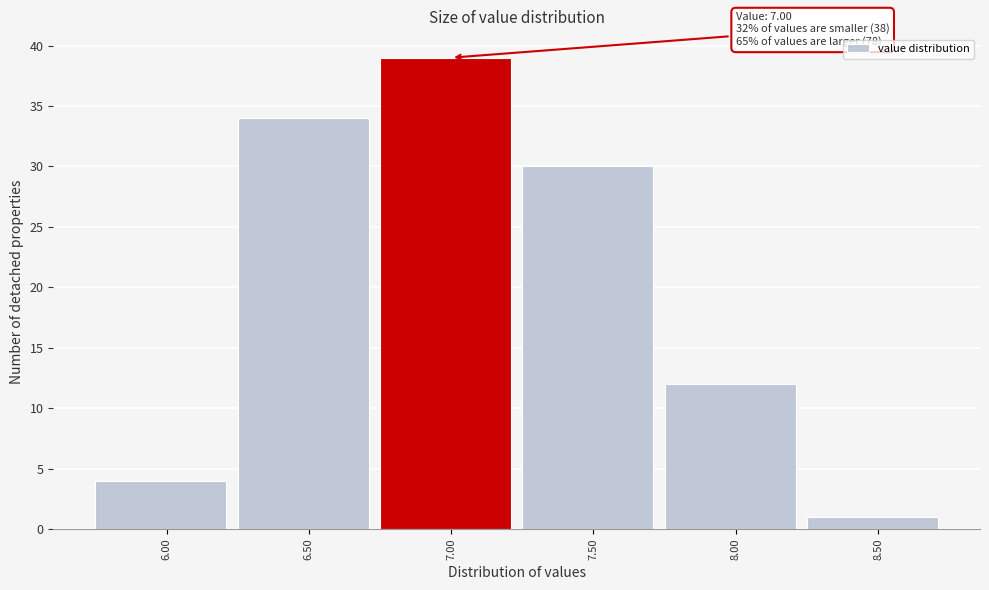

Reading left to right, transcribe all the data shown in this chart.

6.00=4	6.50=34	7.00=39	7.50=30	8.00=12	8.50=1